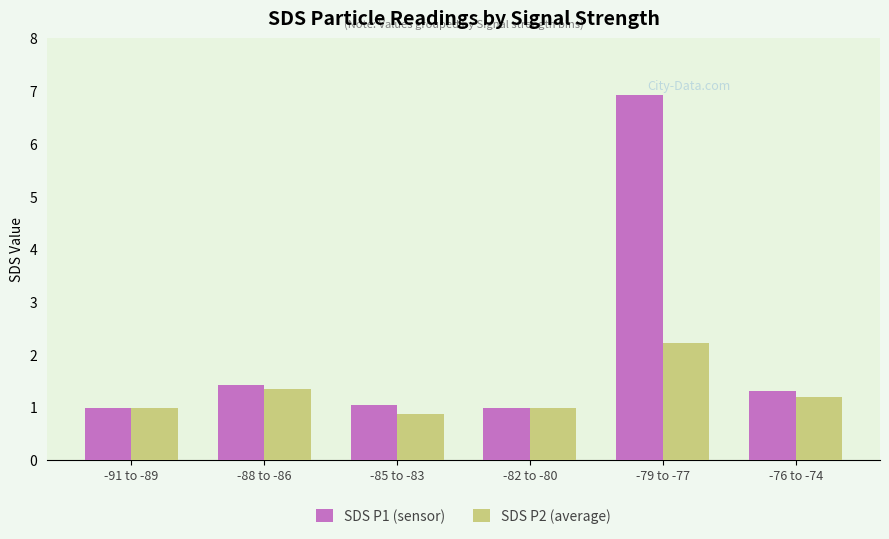

Which series has the largest range (max minus min)?

SDS P1 (sensor)